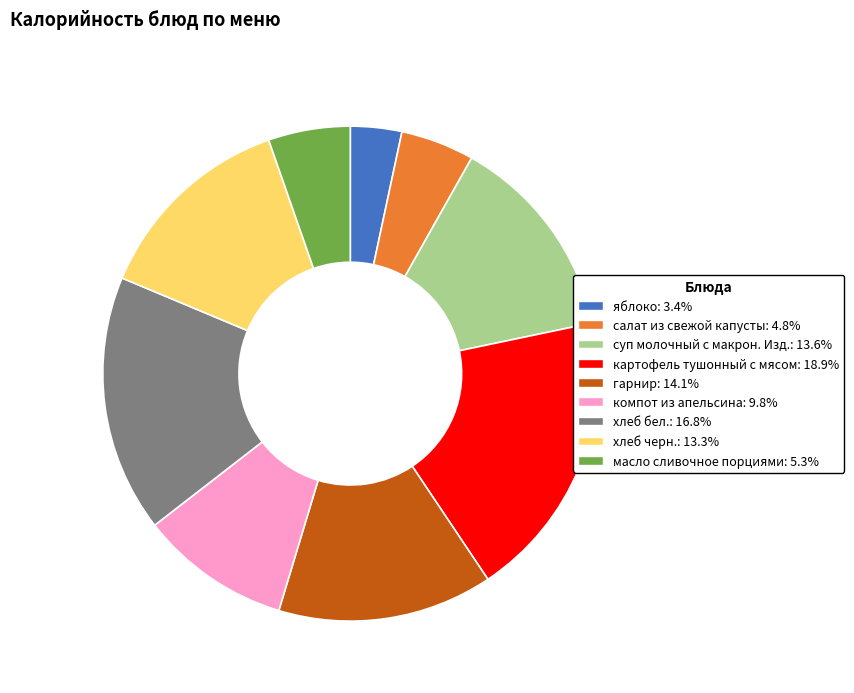

What is the smallest slice in the pie chart?

яблоко